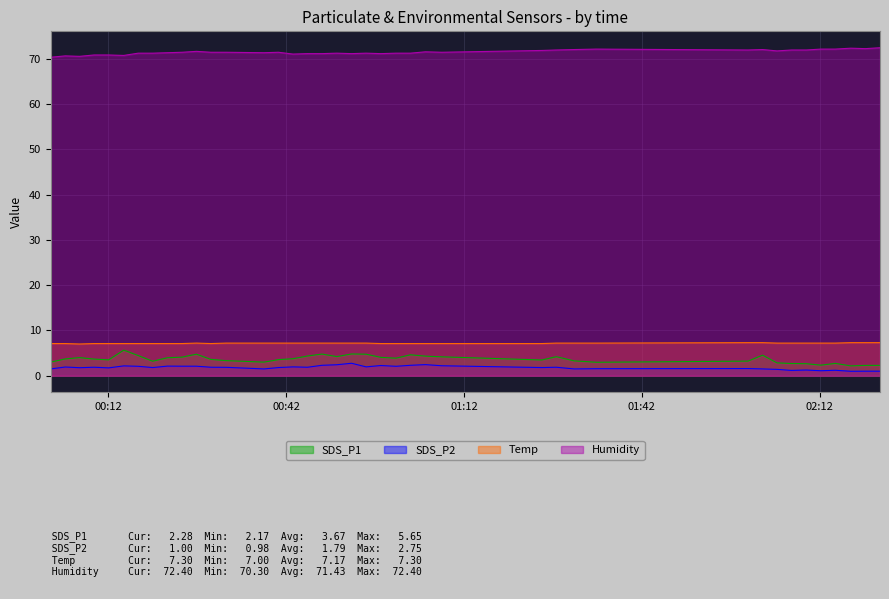

The Humidity series shows 72.1 at 2021/12/07 02:14:37. True or false?

True